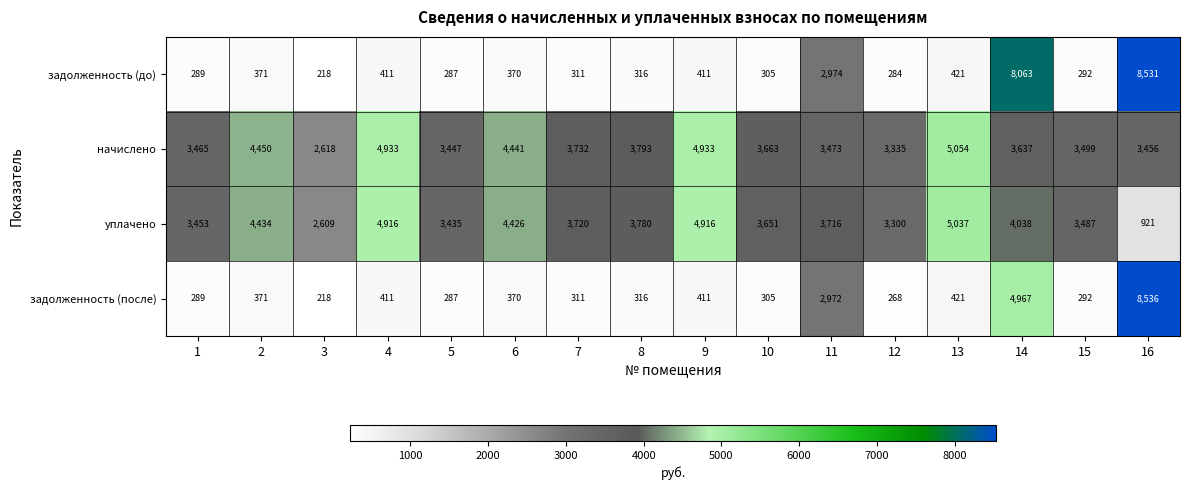

What is the greatest value displayed?

8536